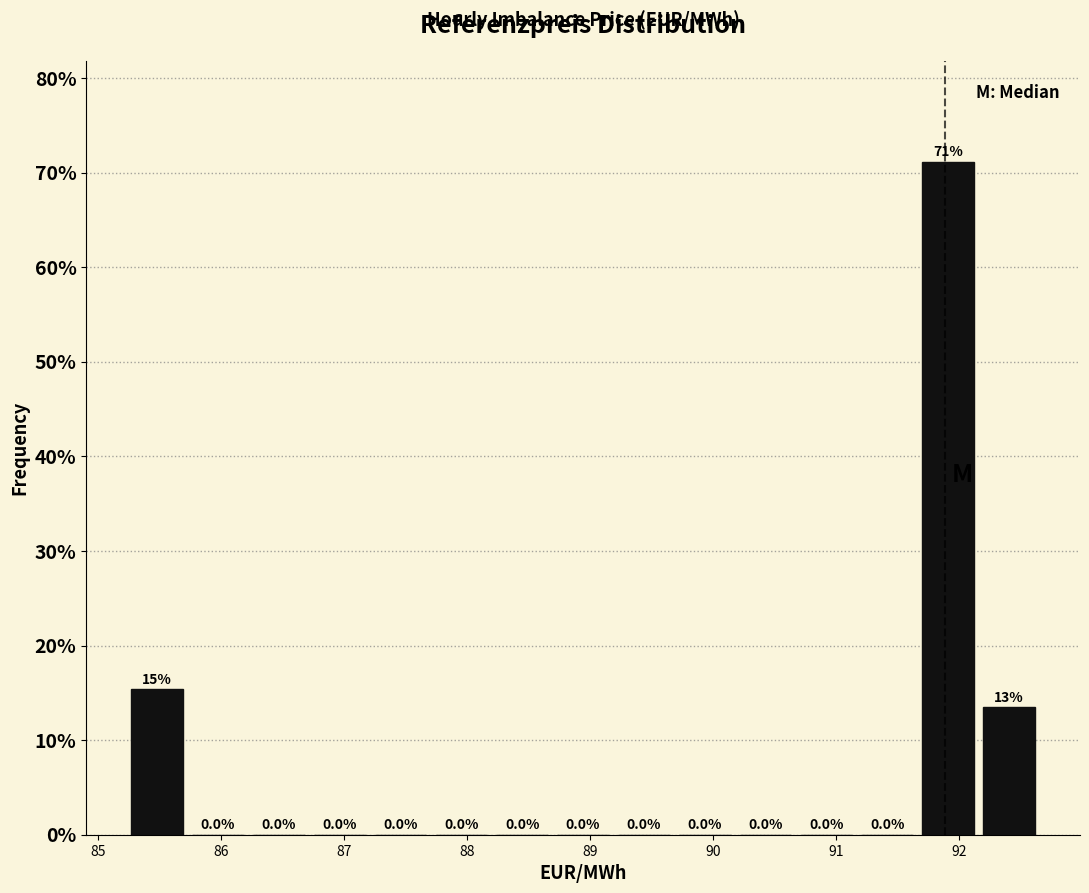

Which range on the x-axis has the tallest bar?

91.7 to 92.2